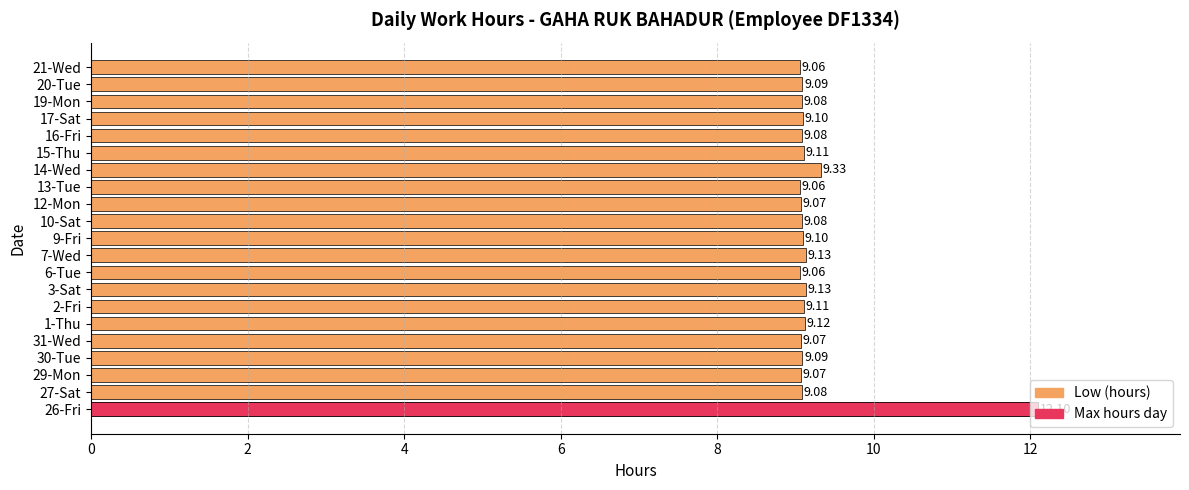

Between 21-Wed and 27-Sat, which is larger?

27-Sat